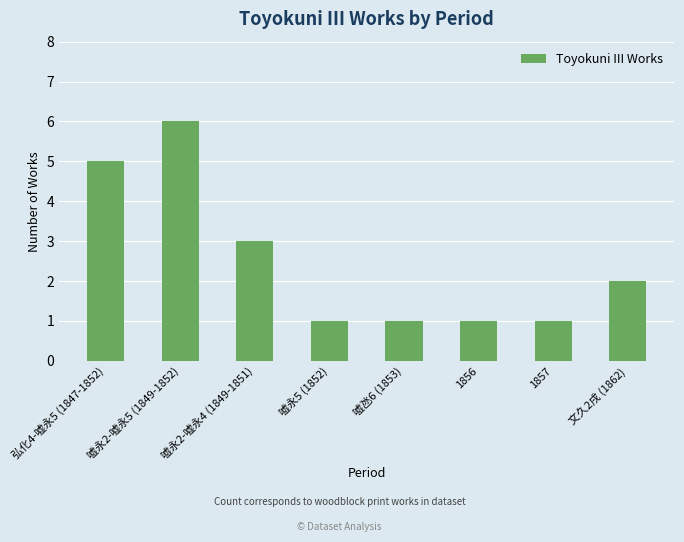

True or false: the data shows 2 at 文久2戌 (1862).

True